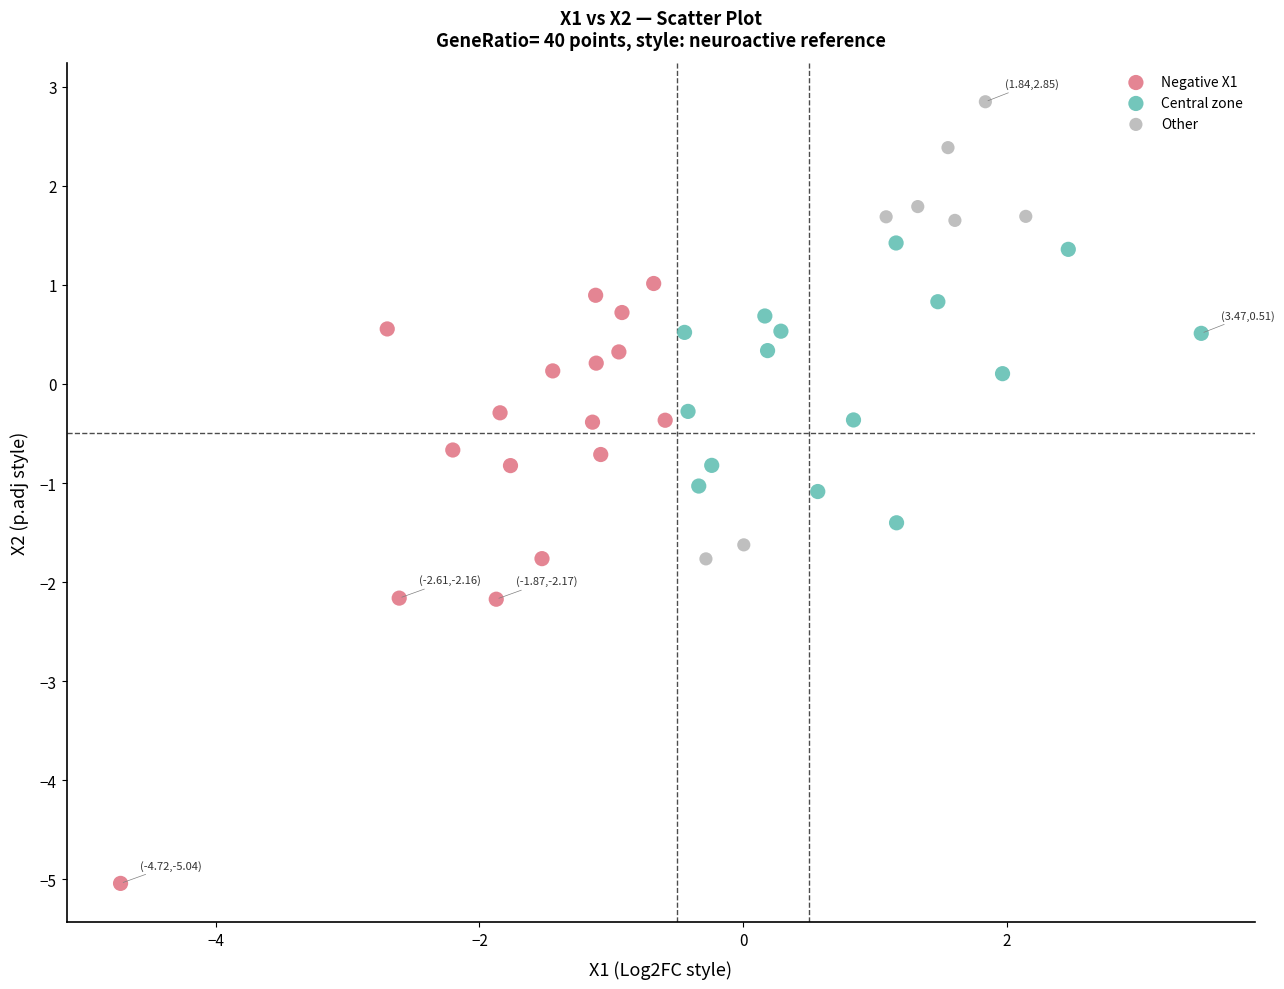

What are all the series names shown in the legend?

Negative X1, Central zone, Other